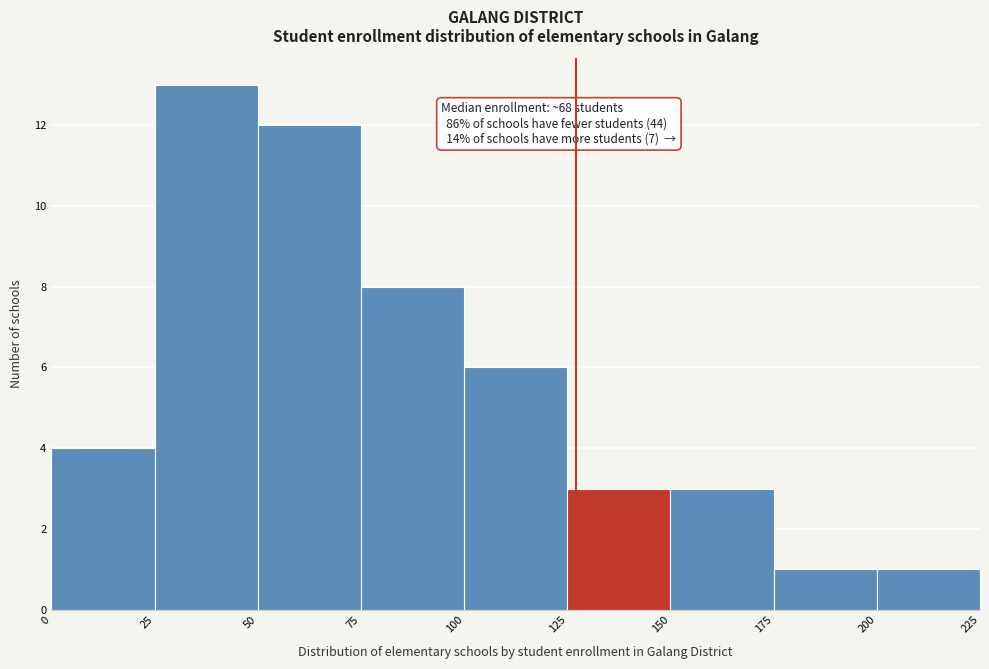

Over which range of the x-axis is the bar tallest?

25 to 50